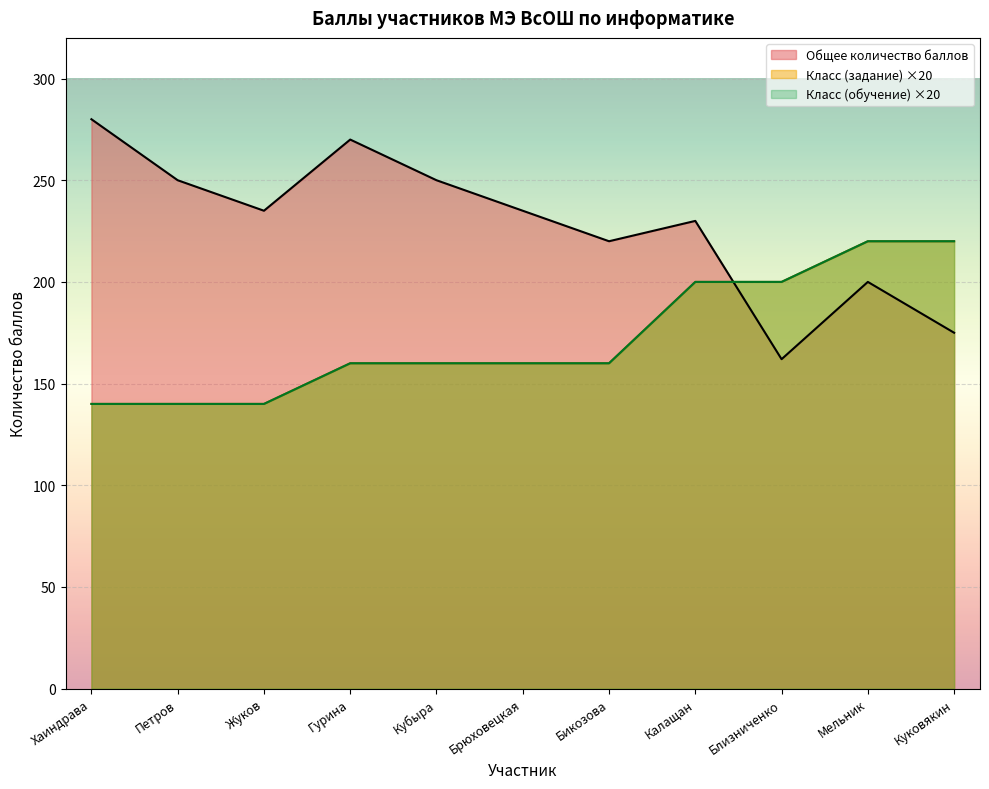

True or false: Класс обучения and Класс, за который выполняется задание intersect in this chart.

False